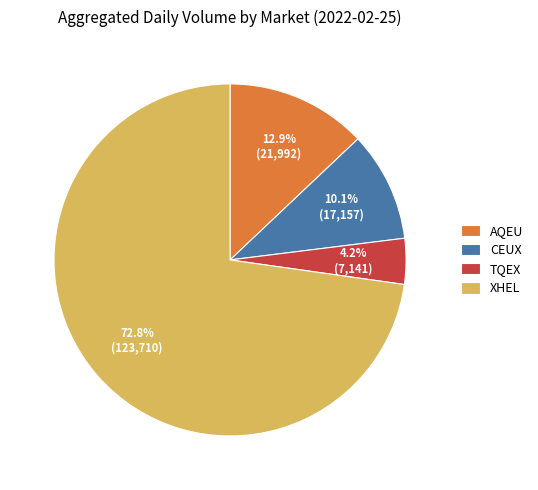

Does TQEX represent more than half of the total?

No